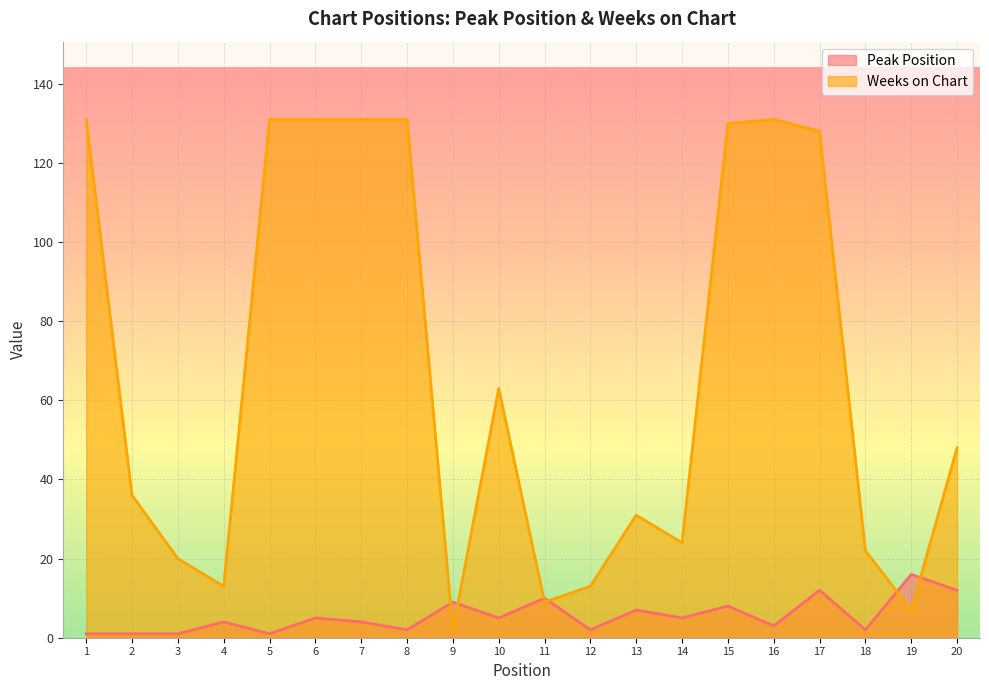

List the series in order of their overall mean, lowest first.

Peak Position, Weeks on Chart